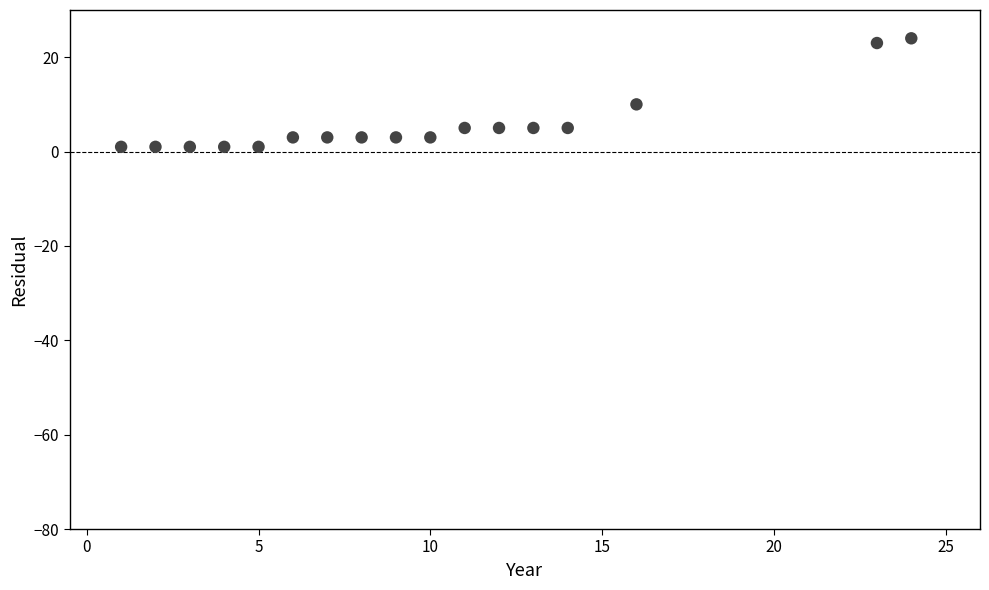

What is the range of X values (max minus min)?

23